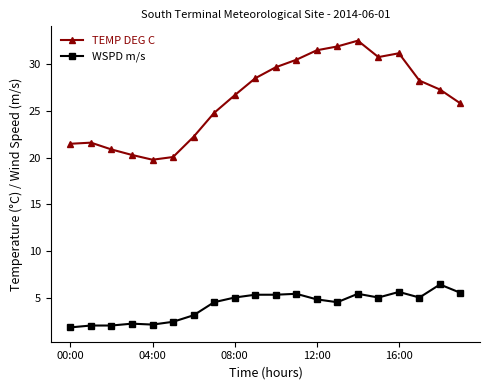

What is the highest value of the TEMP DEG C series?

32.5